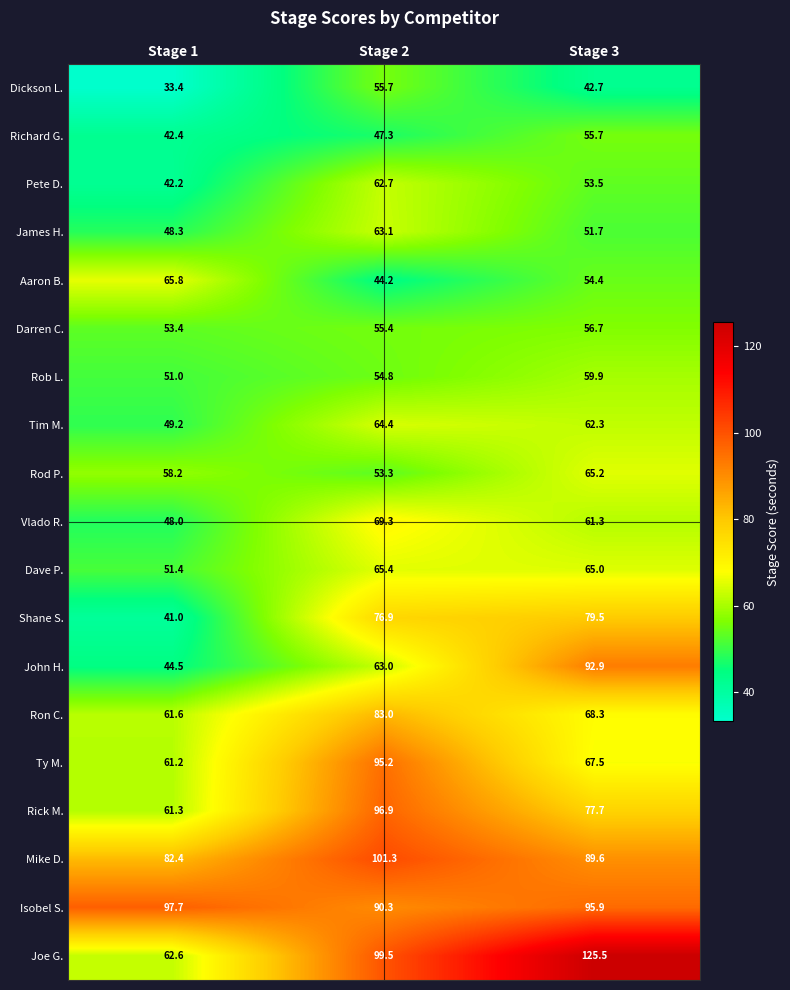

What is the average value of the John H. series?

66.8